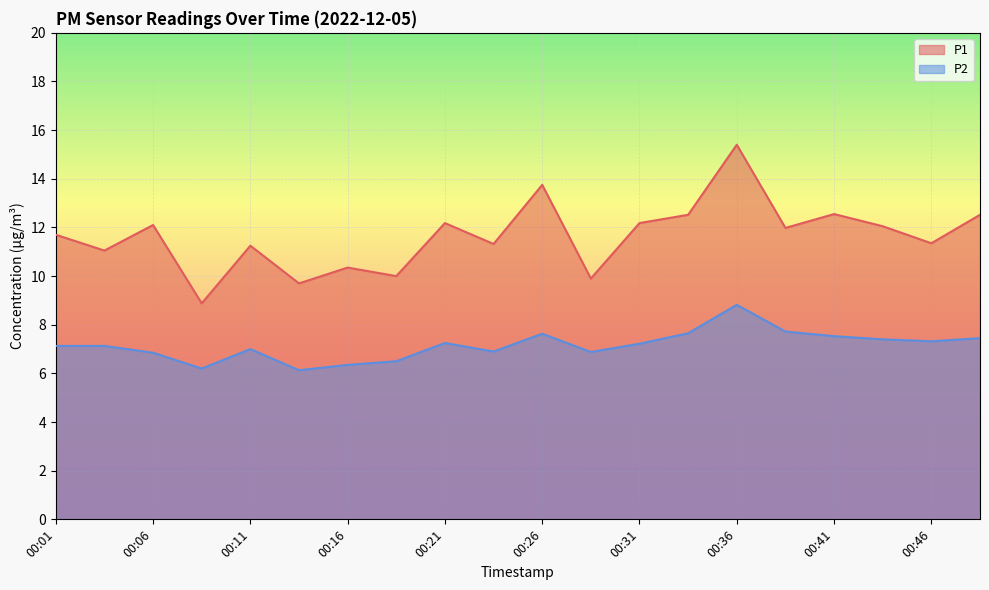

What is the difference between the highest and lowest values at 00:06?

5.2